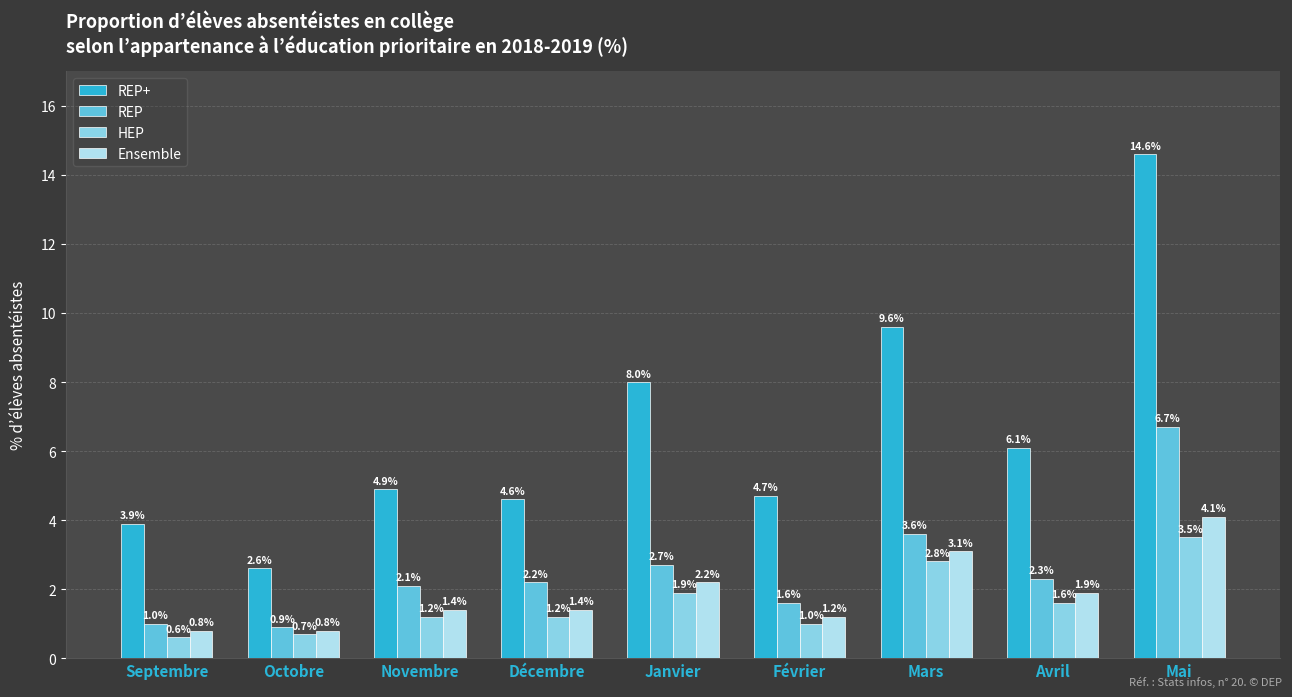

What is the spread (max minus min) of values at Octobre?

1.9